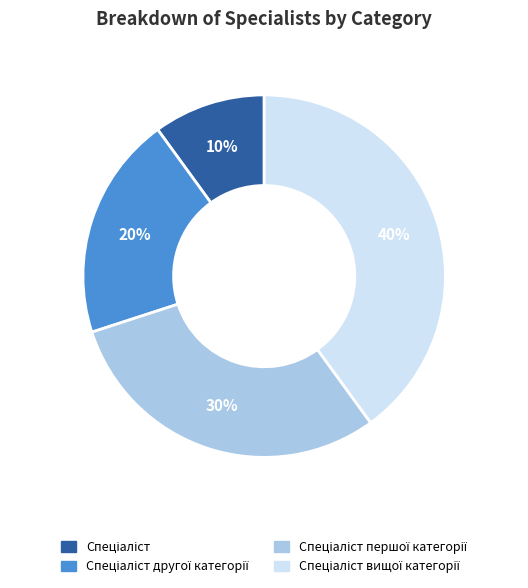

Is there any slice that represents more than half of the pie?

No